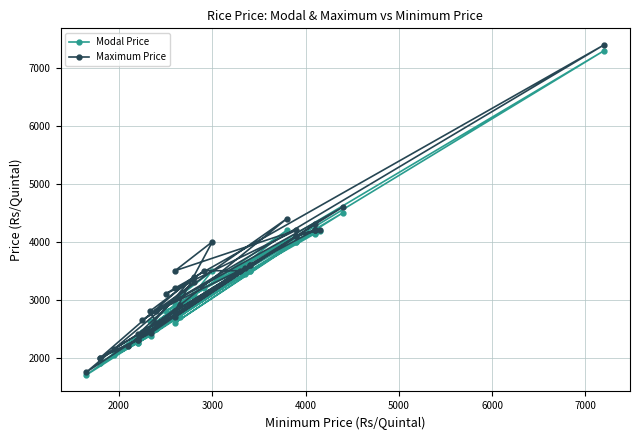

What is the maximum value for Modal Price?

7300